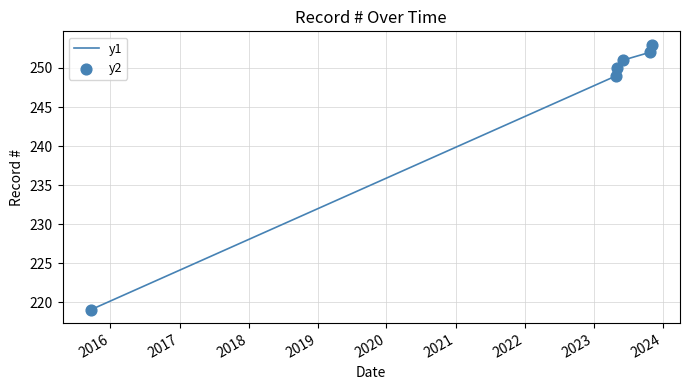

What is the difference between the maximum and minimum values?

34